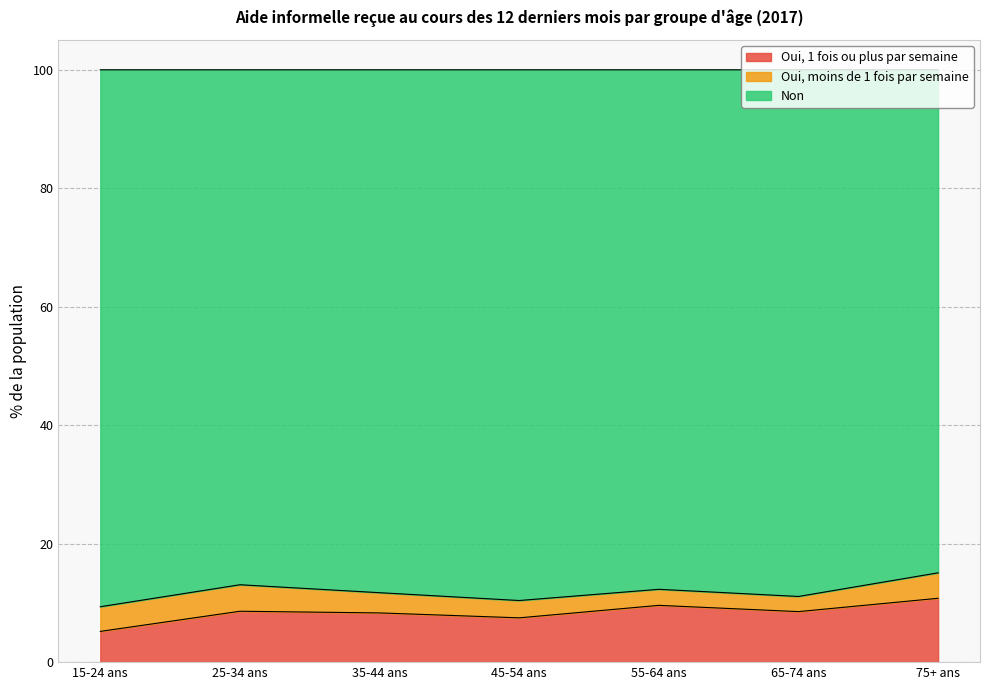

What is the lowest value of the Oui, 1 fois ou plus par semaine series?

5.2